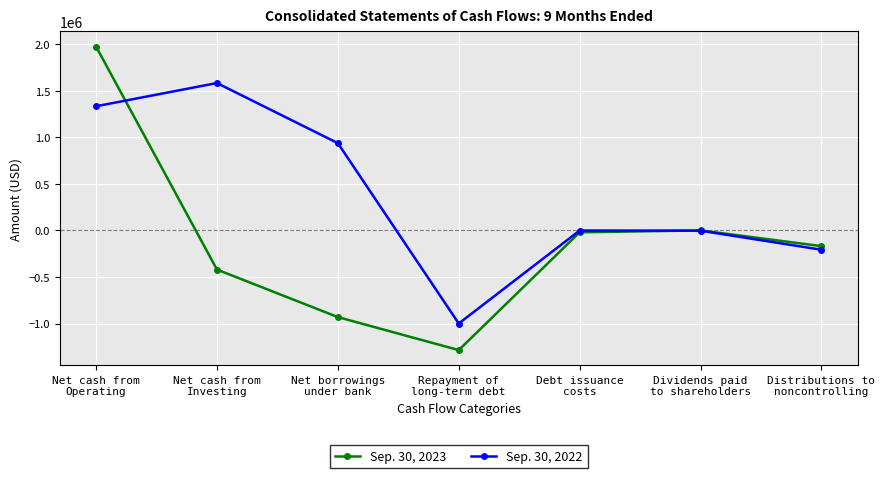

List the series in order of their overall mean, highest first.

Sep. 30, 2022, Sep. 30, 2023